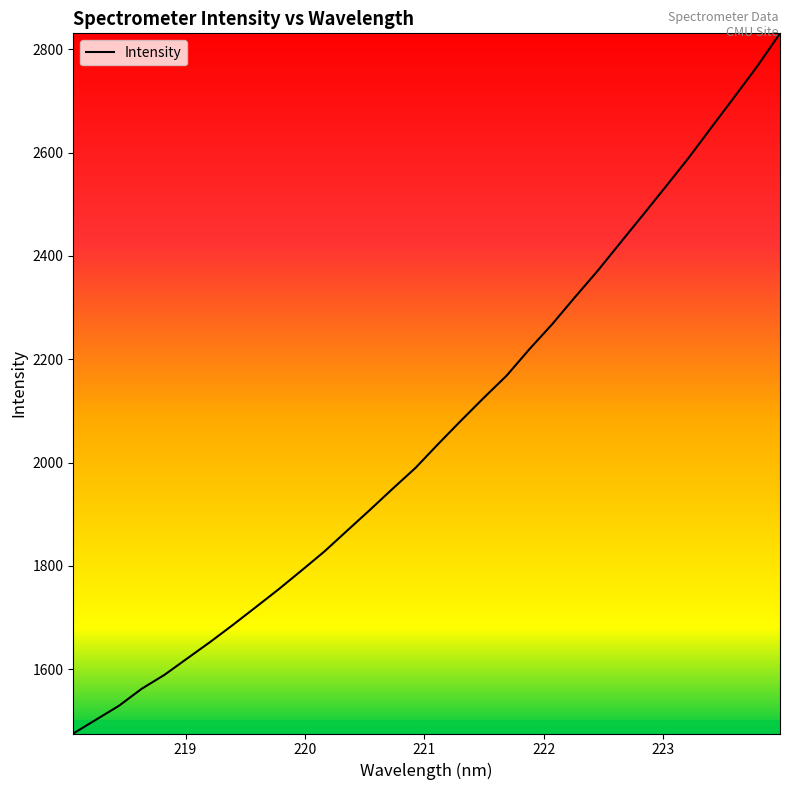

What is the difference between the maximum and minimum values?

1355.8